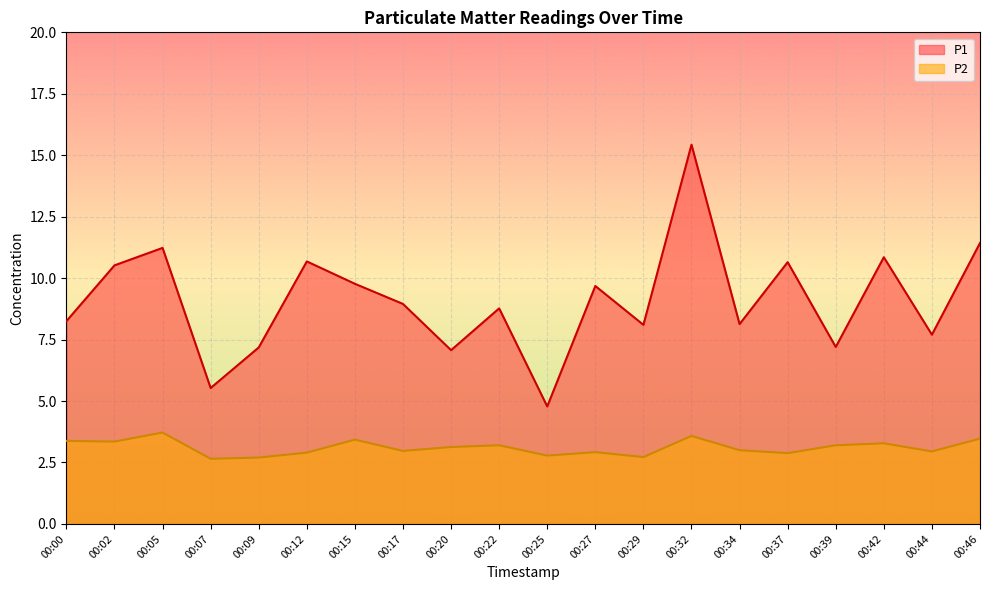

True or false: P2 and P1 cross at least once.

False